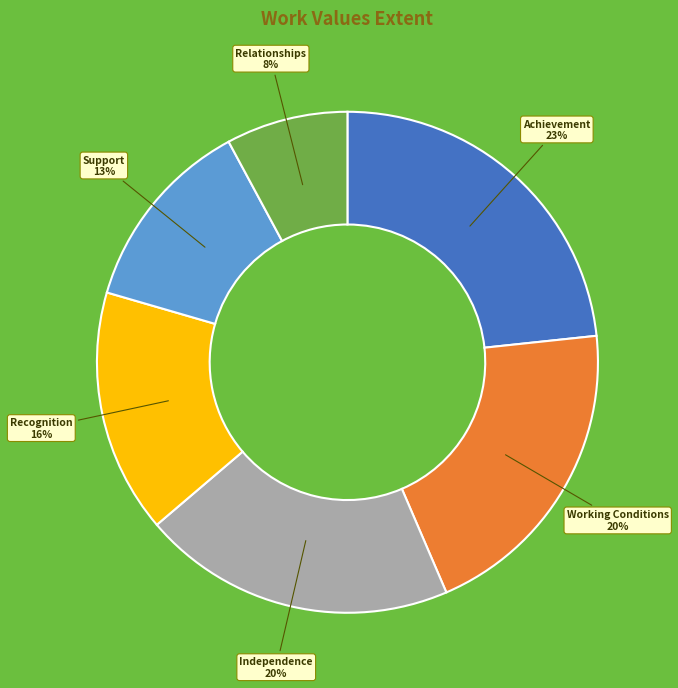

Does any single category account for the majority?

No